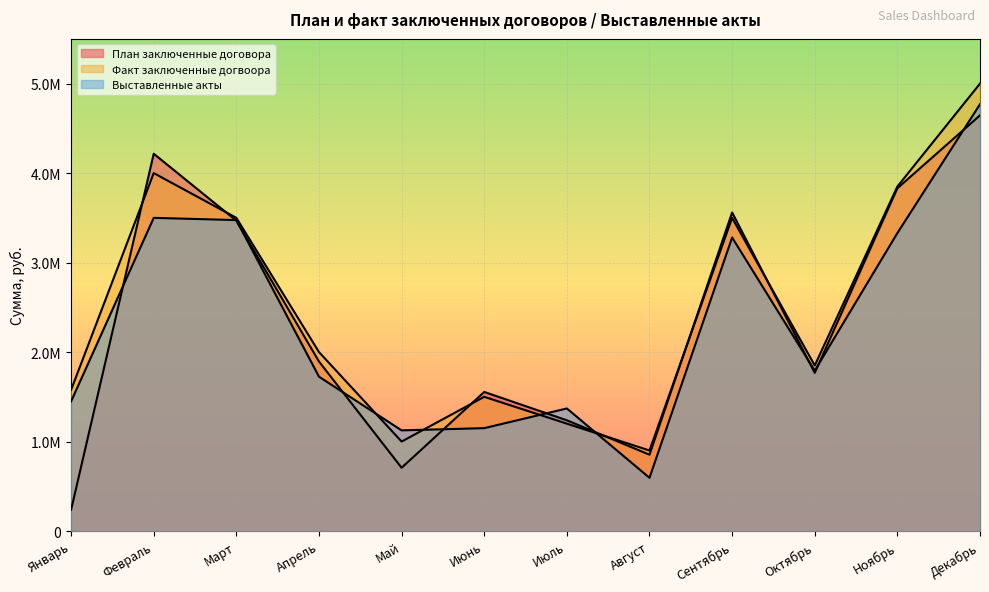

Count the number of categories in the chart.

12